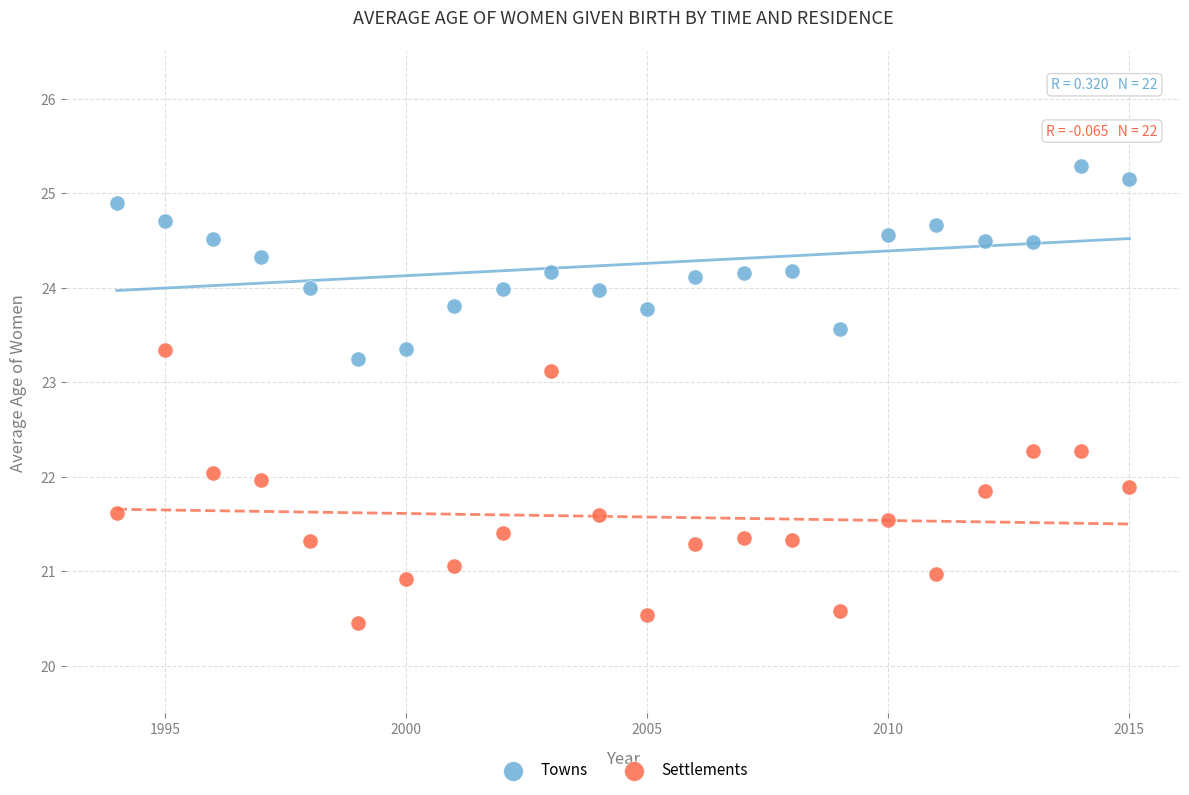

Across all data points, what is the range of Y values (max minus min)?

4.8